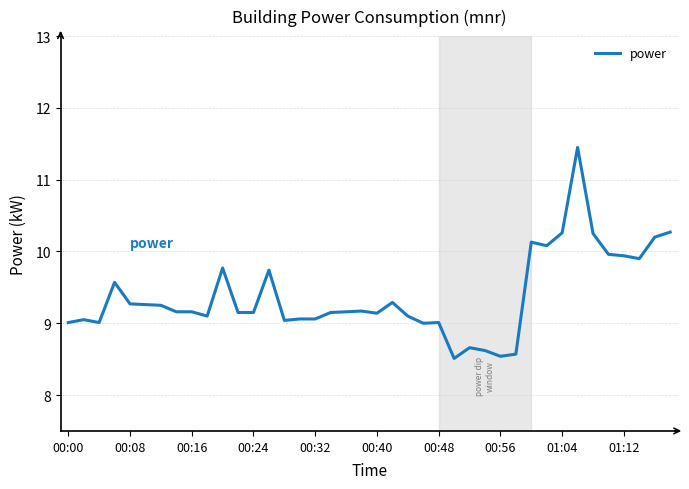

What is the smallest value displayed?

8.5